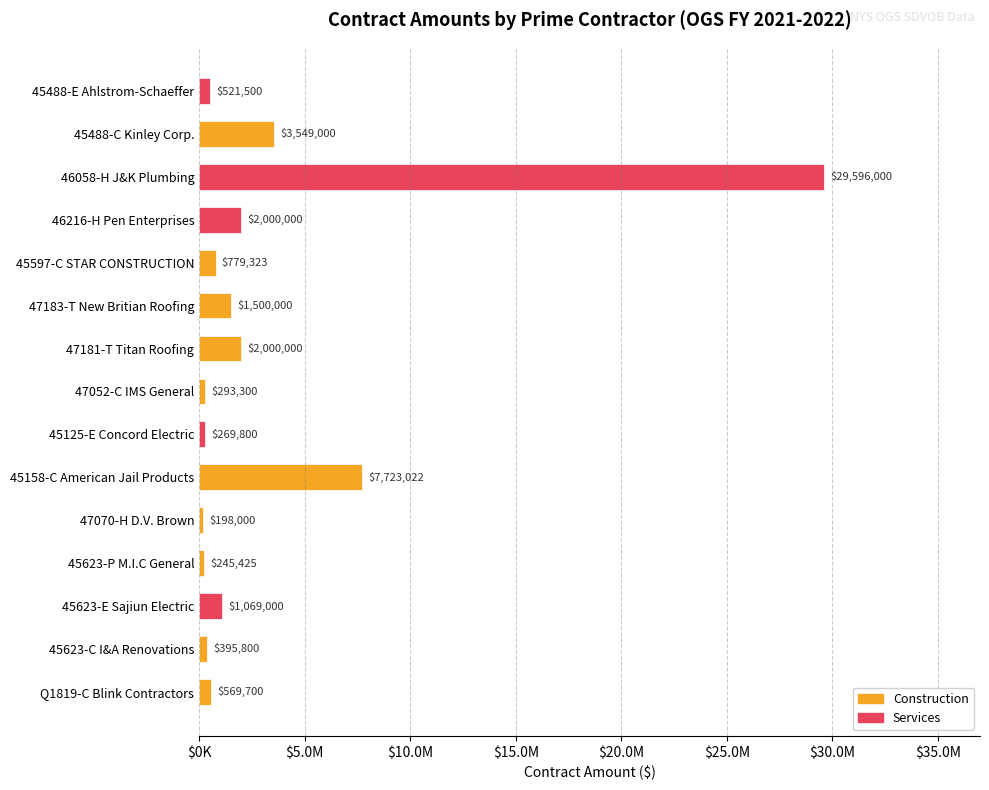

What is the greatest value displayed?

29596000